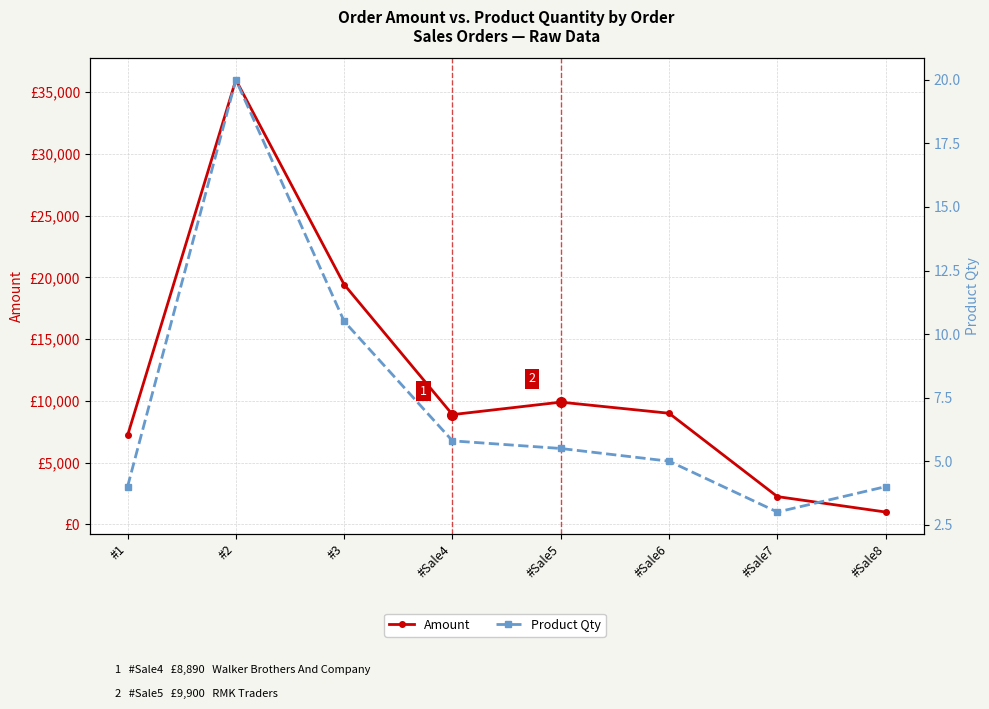

What is the label of the 5th point from the right?

#Sale4